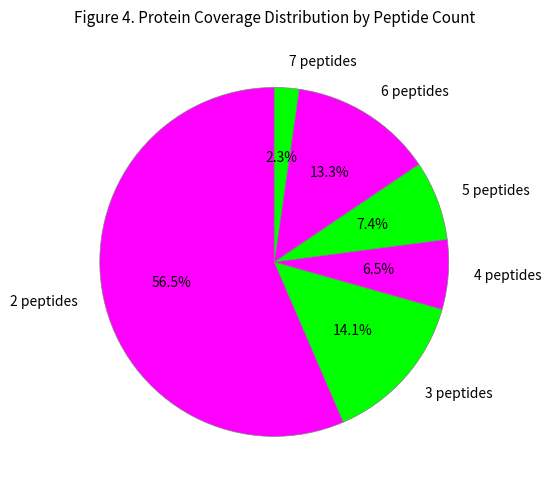

Which has a higher value, 3 or 2?

2